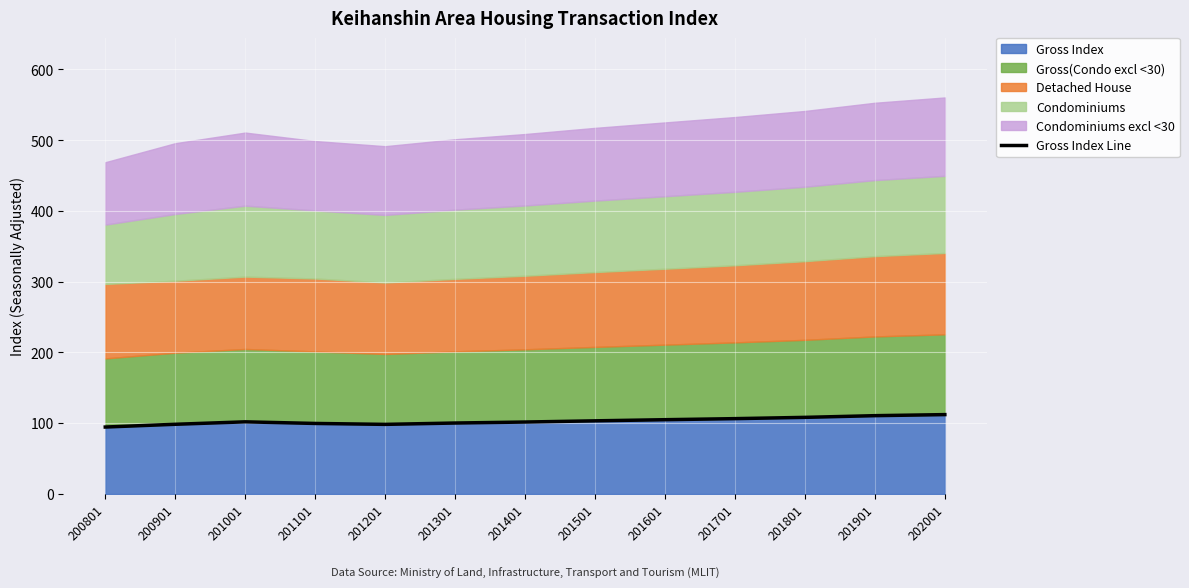

How many interior local peaks (higher than both neighbors) does the data have?

1